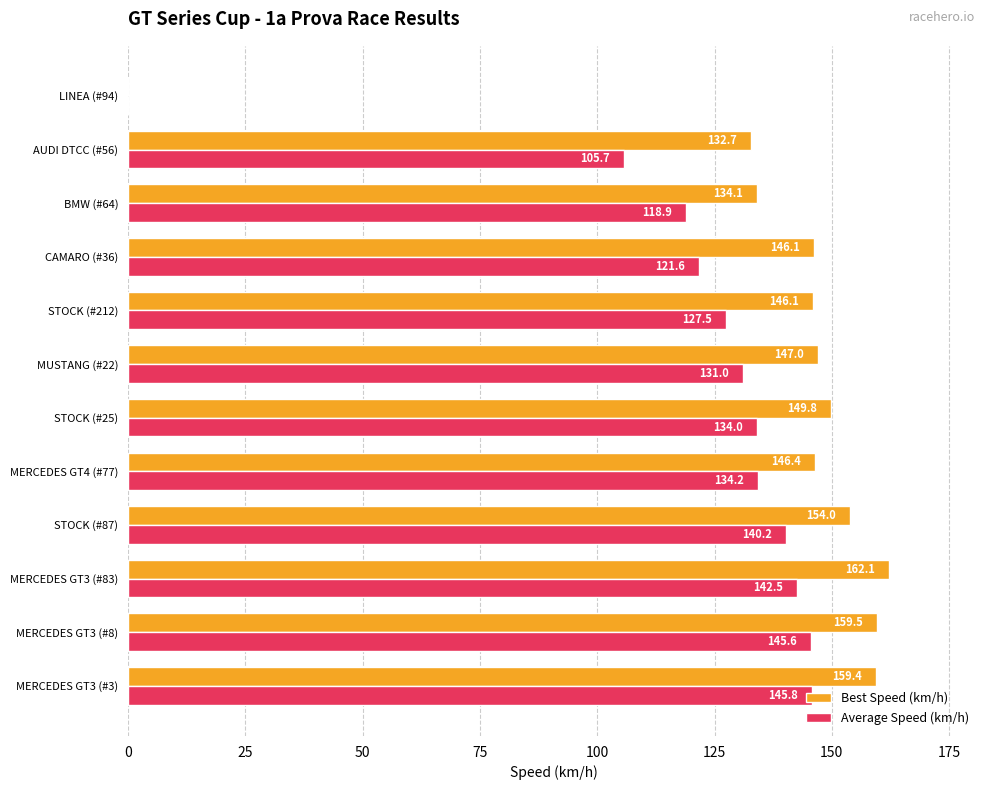

What is the maximum value shown in the chart?

162.1